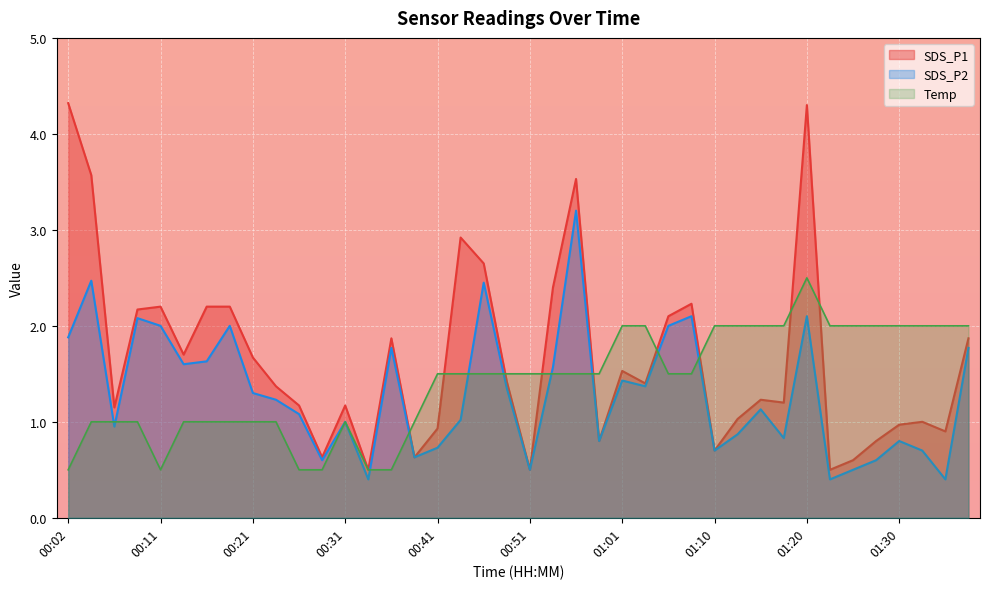

Rank the series by their average value, from highest to lowest.

SDS_P1, Temp, SDS_P2